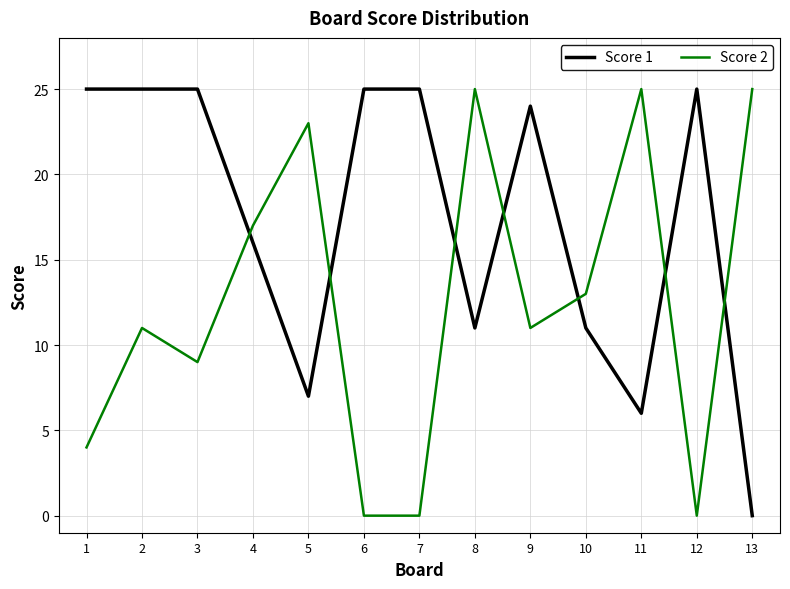

After their last crossing, which series has the higher values: Score 1 or Score 2?

Score 2